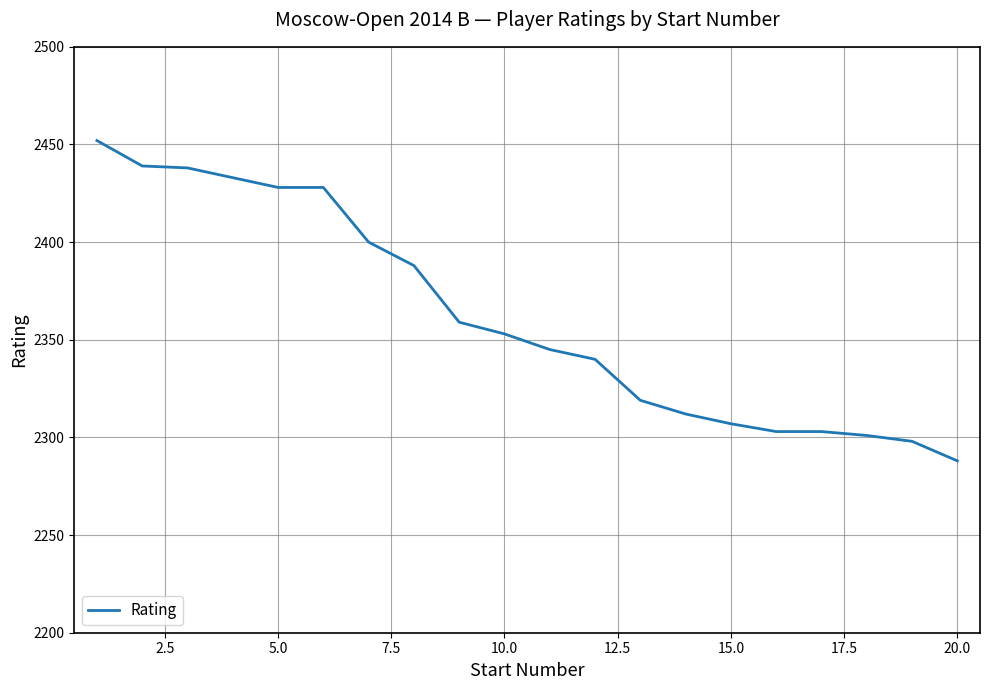

What is the smallest value displayed?

2288